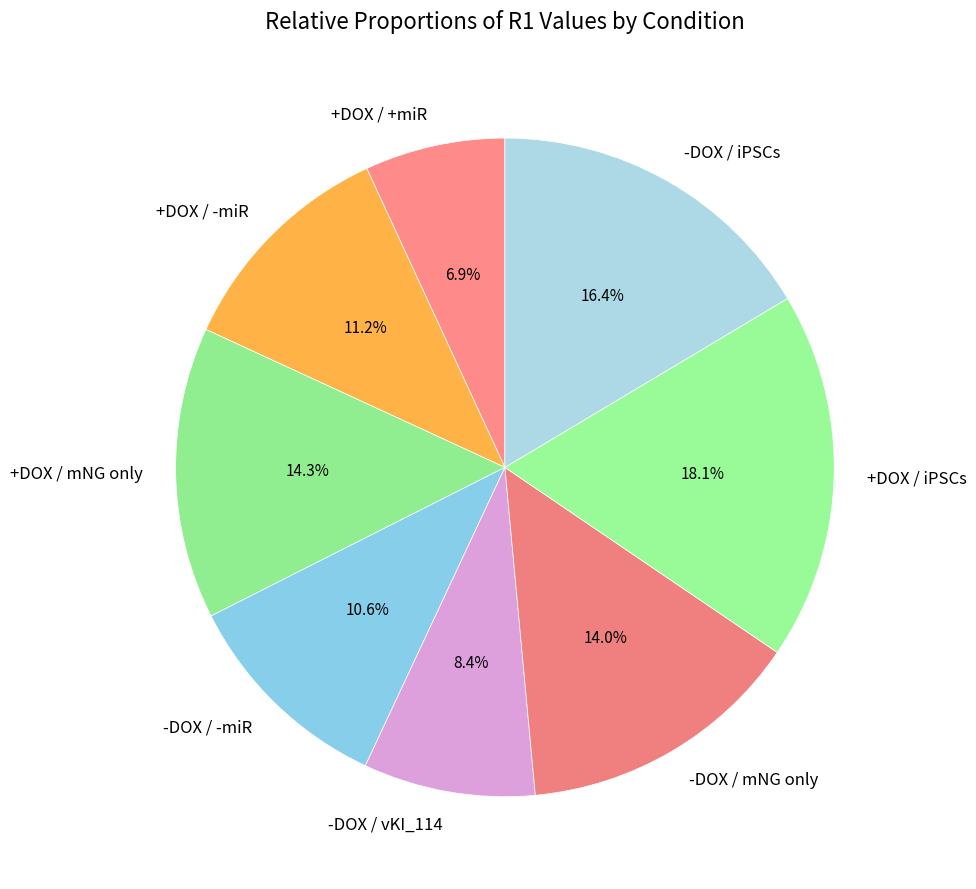

To the nearest percent, what is the average slice percentage?

12%